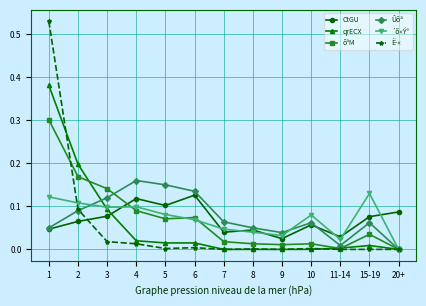

Which category has the lowest value in the ´õ«Ý° series?

20+